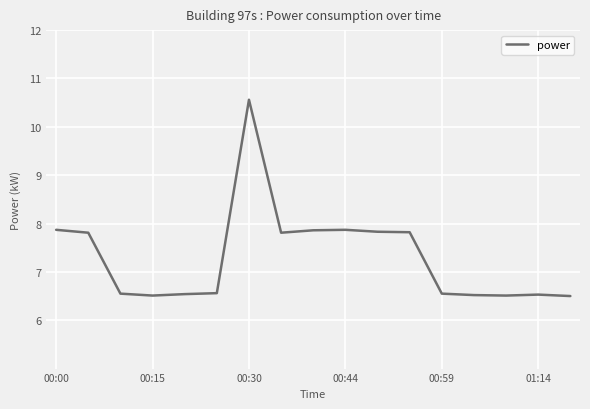

How many lines are shown in the chart?

1